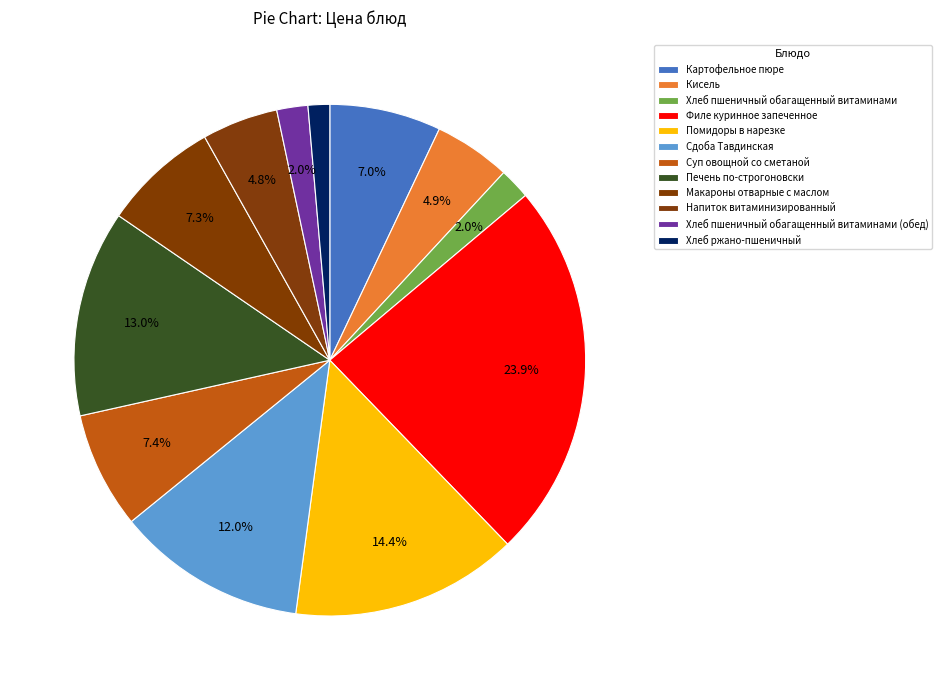

How many segments does this pie chart have?

12